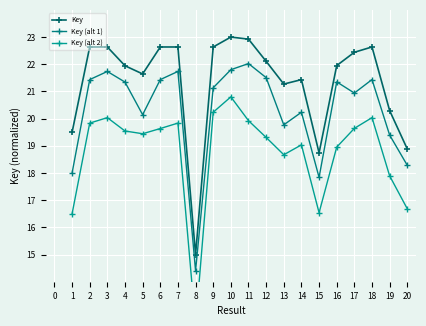

Where is the first local minimum for Key (alt 1)?

5